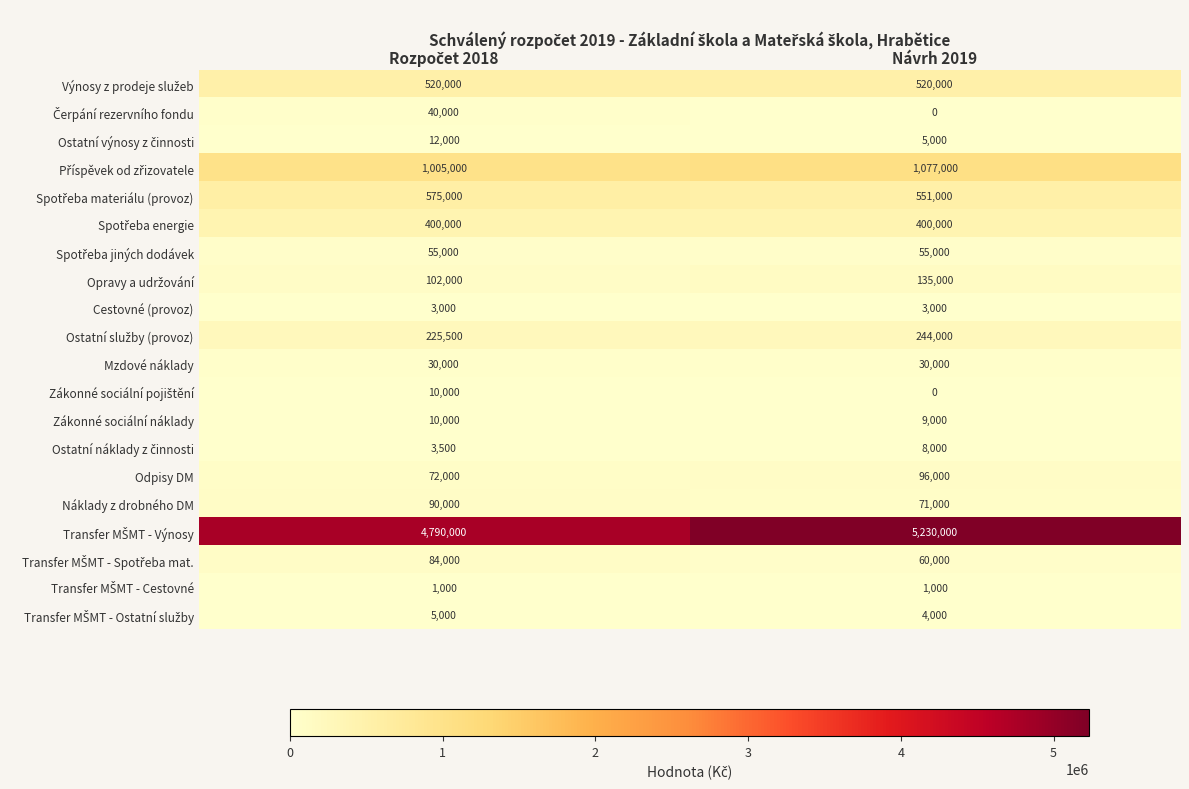

What is the spread (max minus min) of values at Návrh 2019?

5230000